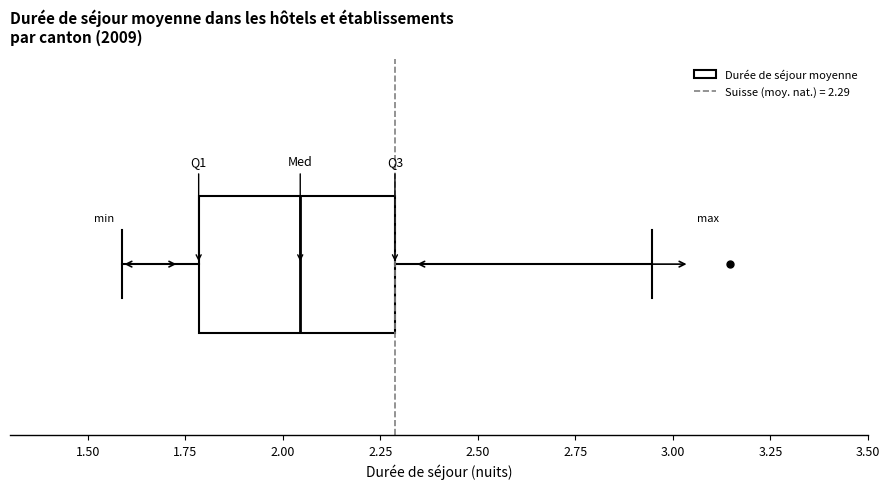

Where is the right edge of the box on the x-axis? The values are not printed on the chart, so give them approximately, as read against the axis.

2.30